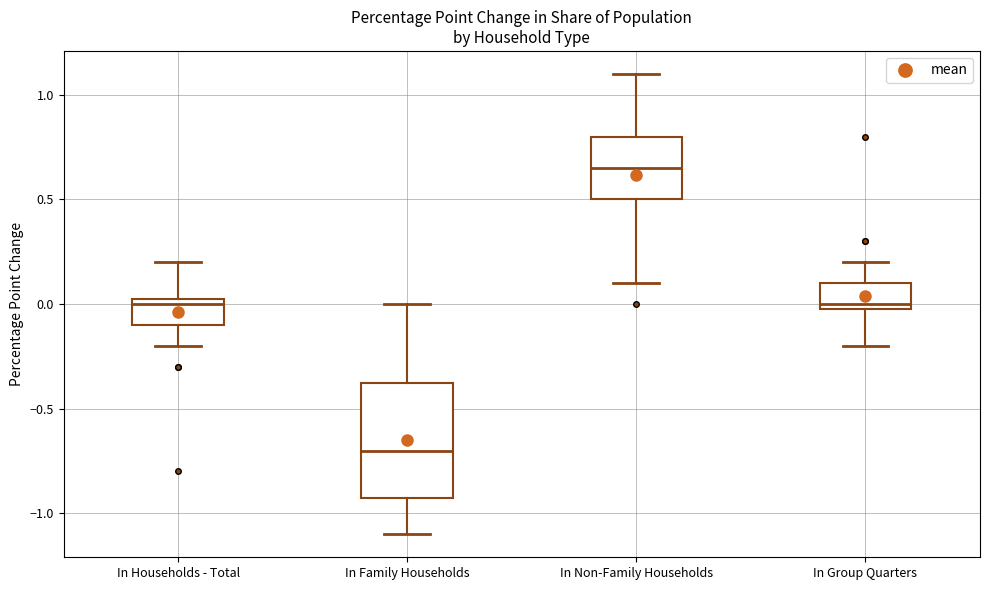

Reading left to right, read every box against the y-axis: the position of its median line, the range the box covers, and the ends of its whiskers. The values are not printed on the chart, so give them approximately, as read against the axis.

In Households - Total: median 0.00, box -0.10 to 0.05, whiskers -0.20 to 0.20
In Family Households: median -0.70, box -0.90 to -0.35, whiskers -1.10 to 0.00
In Non-Family Households: median 0.65, box 0.50 to 0.80, whiskers 0.10 to 1.10
In Group Quarters: median 0.00 (just above the box's lower edge), box 0.00 to 0.10, whiskers -0.20 to 0.20